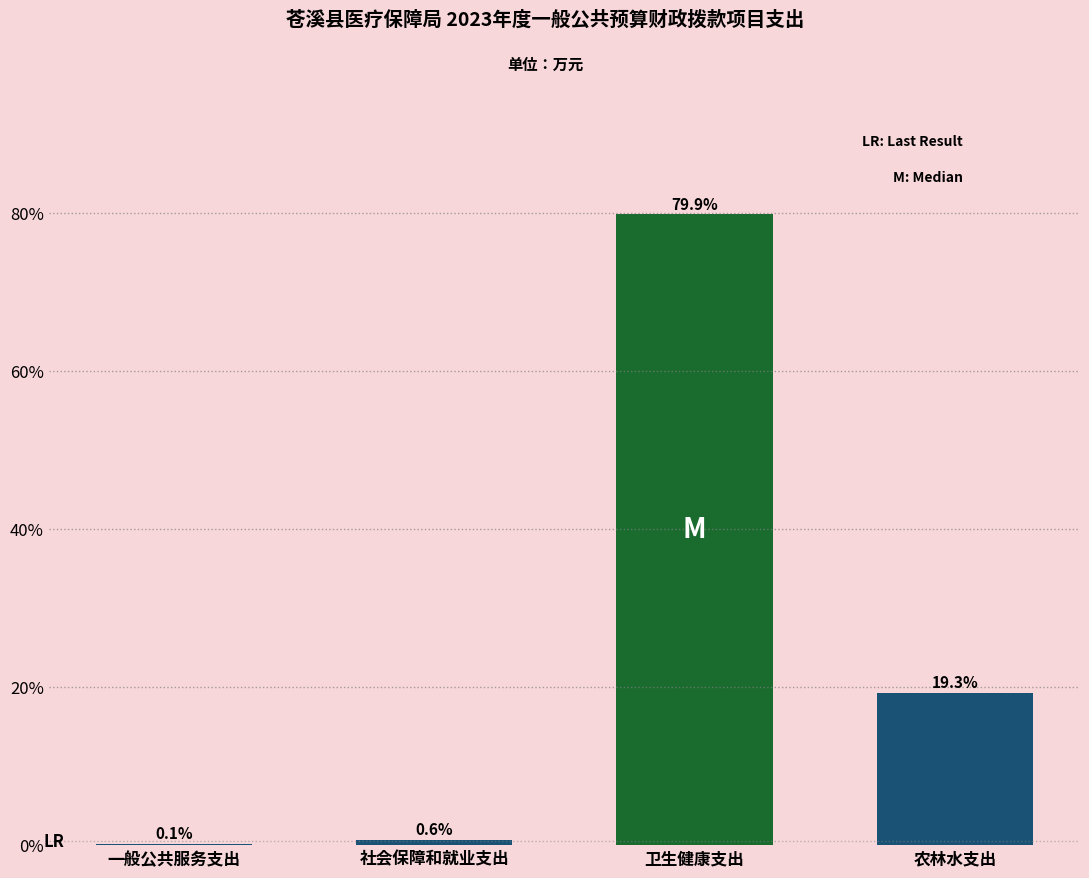

Reading left to right, list all the values displayed in this chart.

一般公共服务支出=0.1	社会保障和就业支出=0.6	卫生健康支出=79.9	农林水支出=19.3